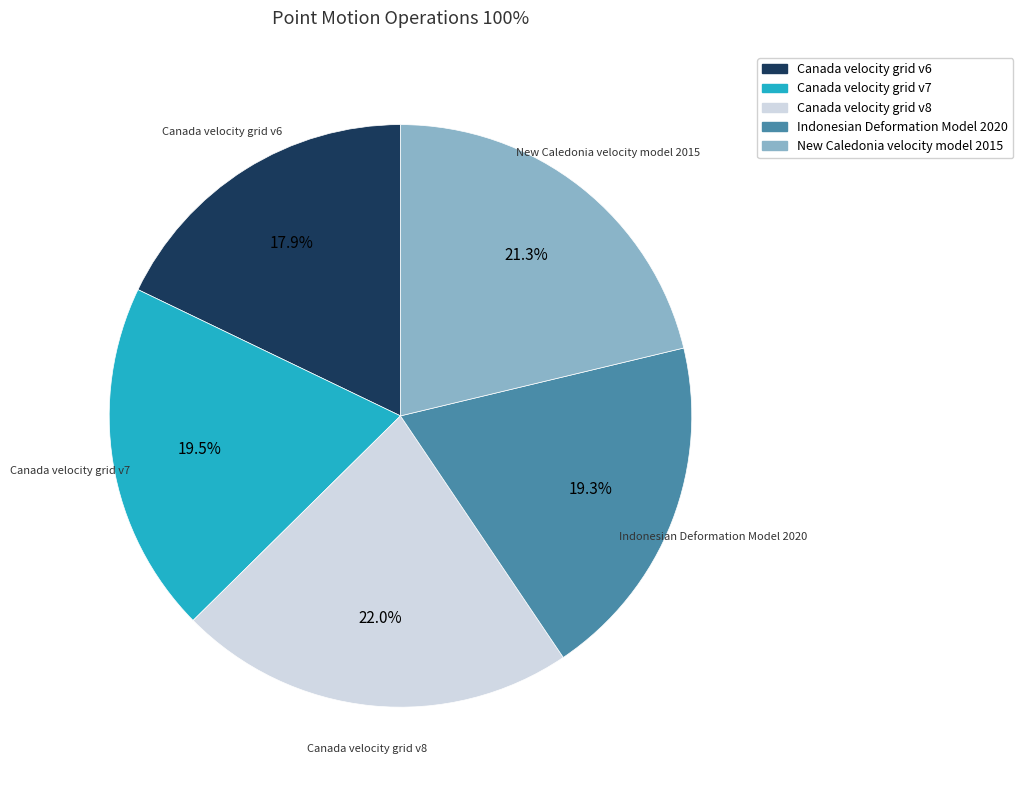

What is the largest slice in the pie chart?

Canada velocity grid v8